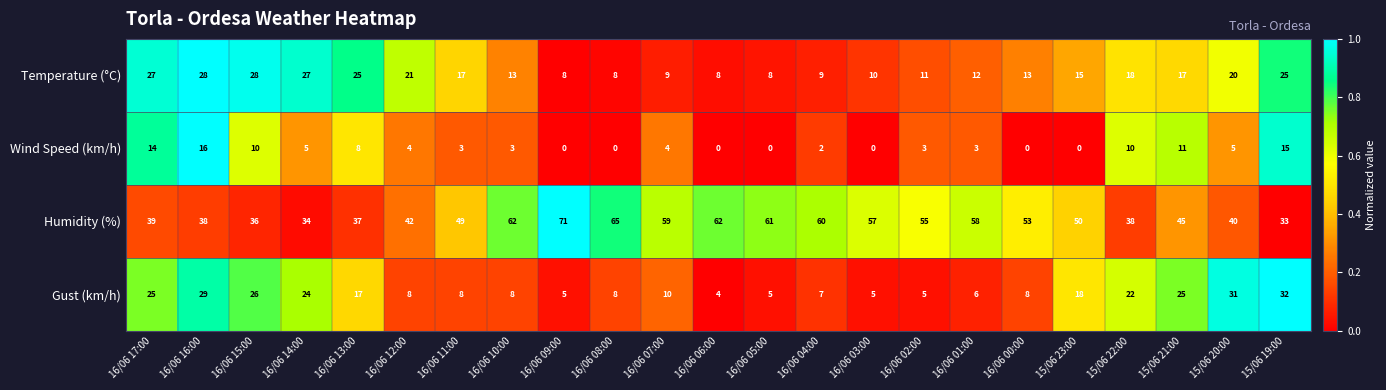

At 15/06 20:00, list the series in order from smallest to largest.

Wind Speed (km/h), Temperature (°C), Gust (km/h), Humidity (%)